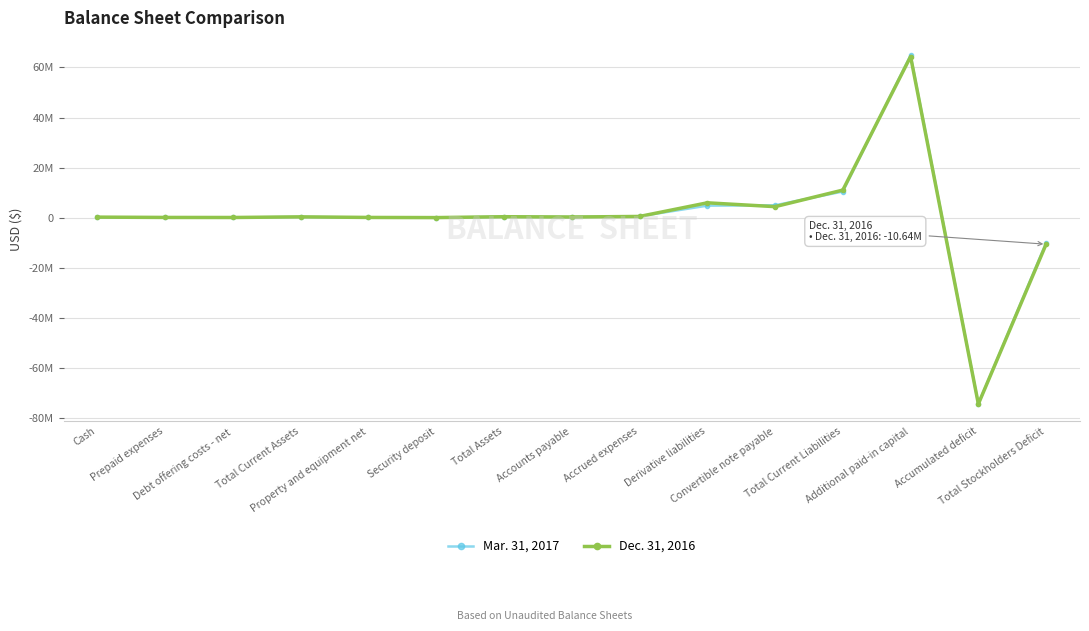

Is this an area chart (filled region under the line)?

No